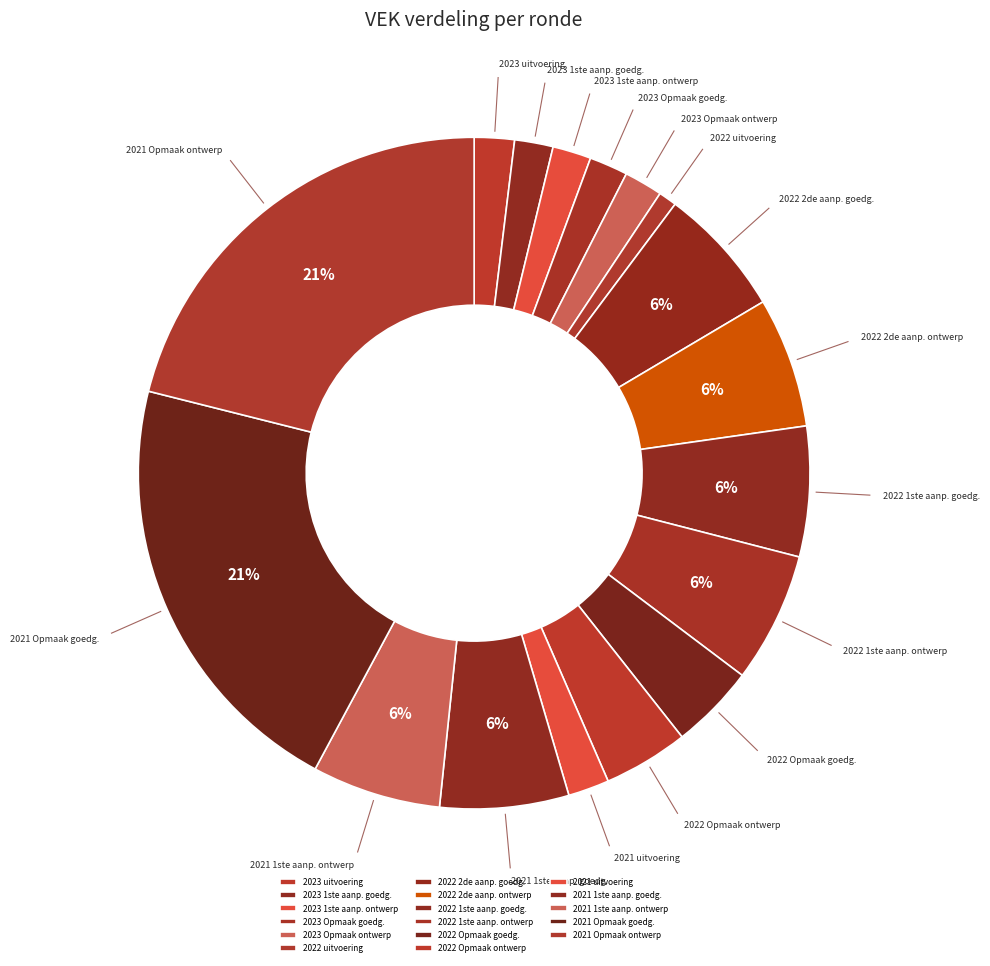

Do 2022 2de aanp. goedg. and 2023 Opmaak ontwerp together represent more than half of the pie?

No